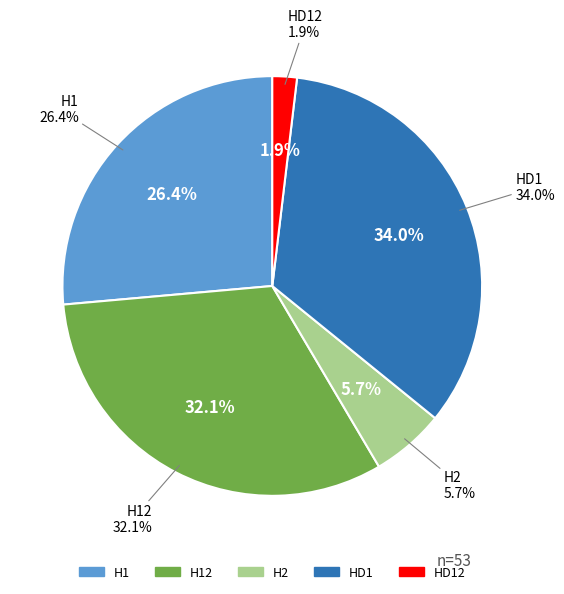

What is the smallest slice in the pie chart?

HD12